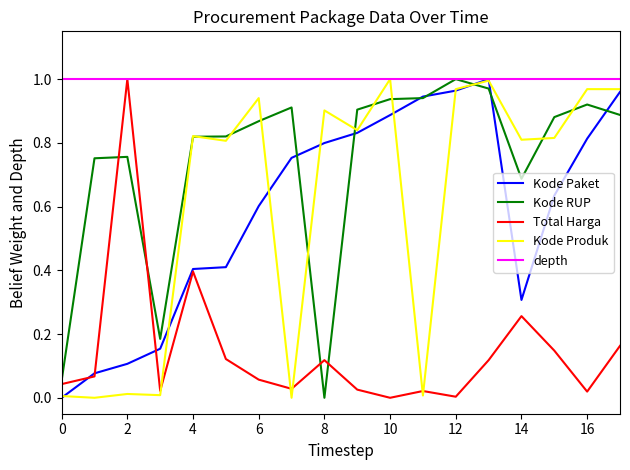

True or false: Kode Produk and Total Harga intersect in this chart.

True